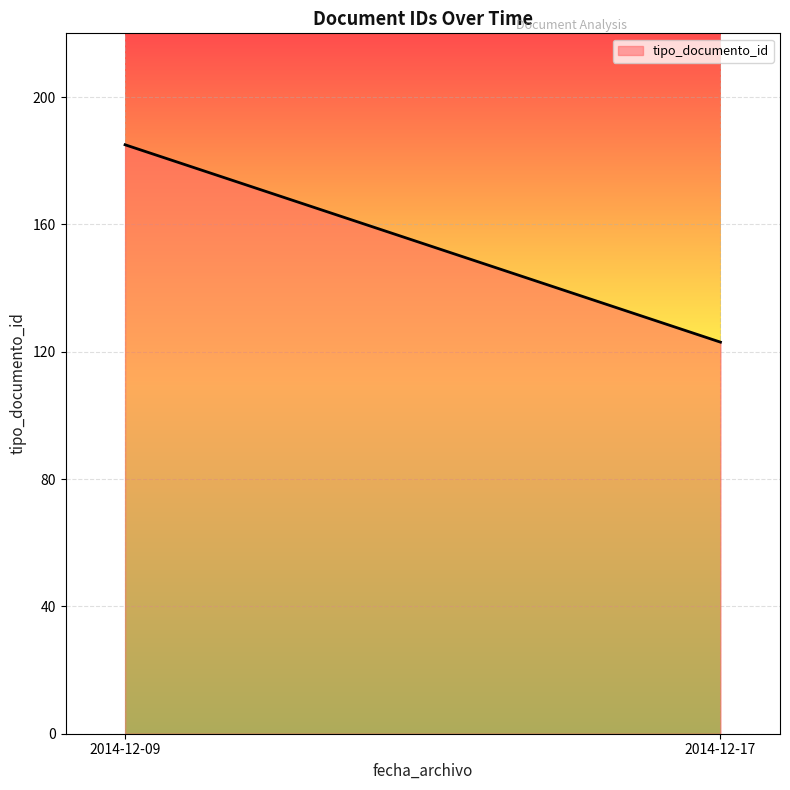

Approximately how many times larger is the value at 2014-12-17 compared to 2014-12-09?

0.7